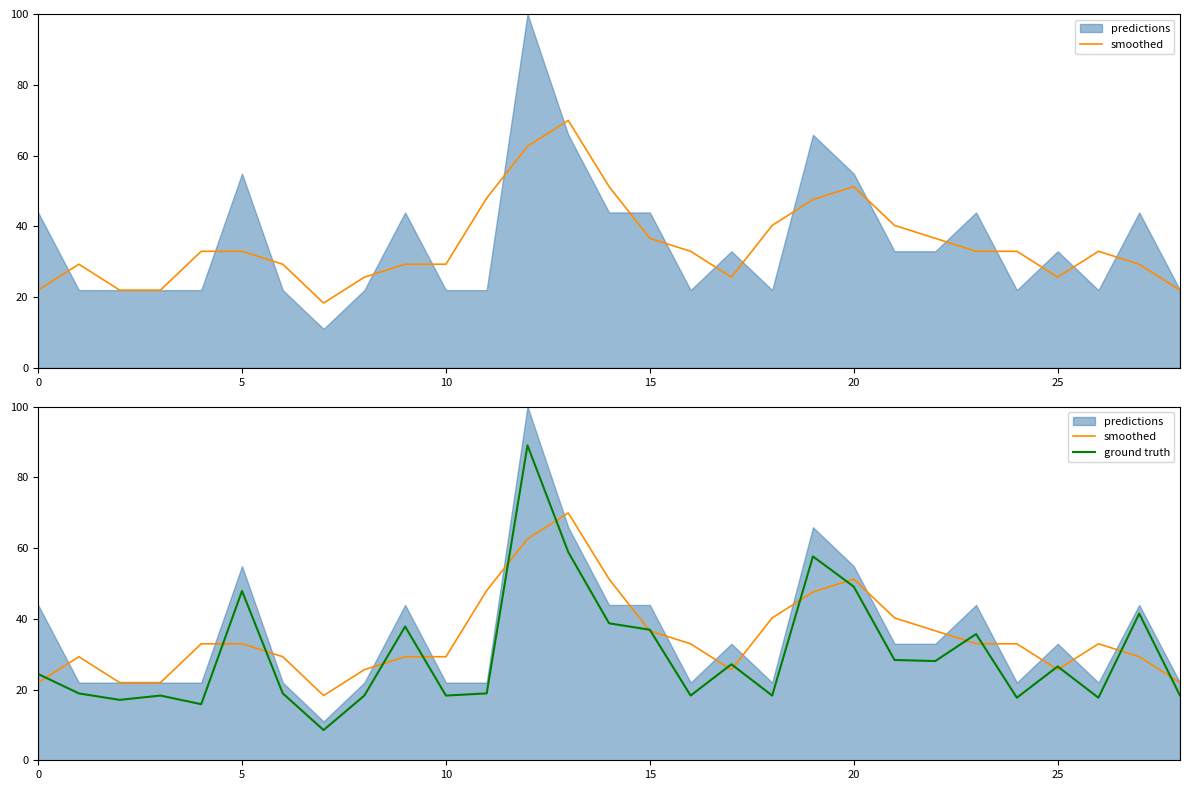

How many data points in ground truth are above 24?

15